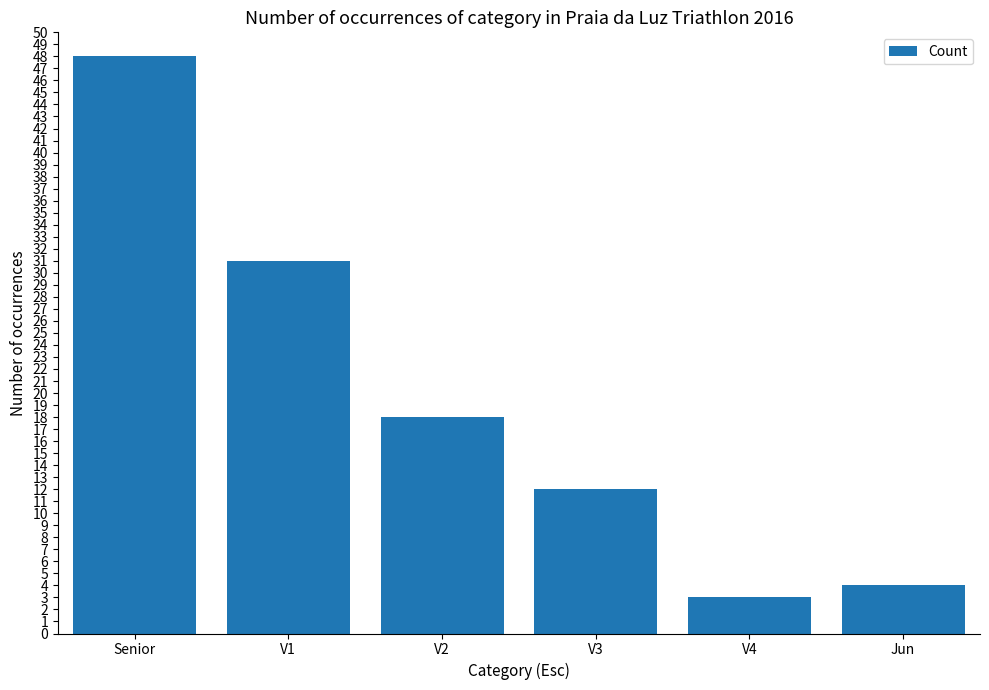

Is it true that the value at Jun is 6?

False